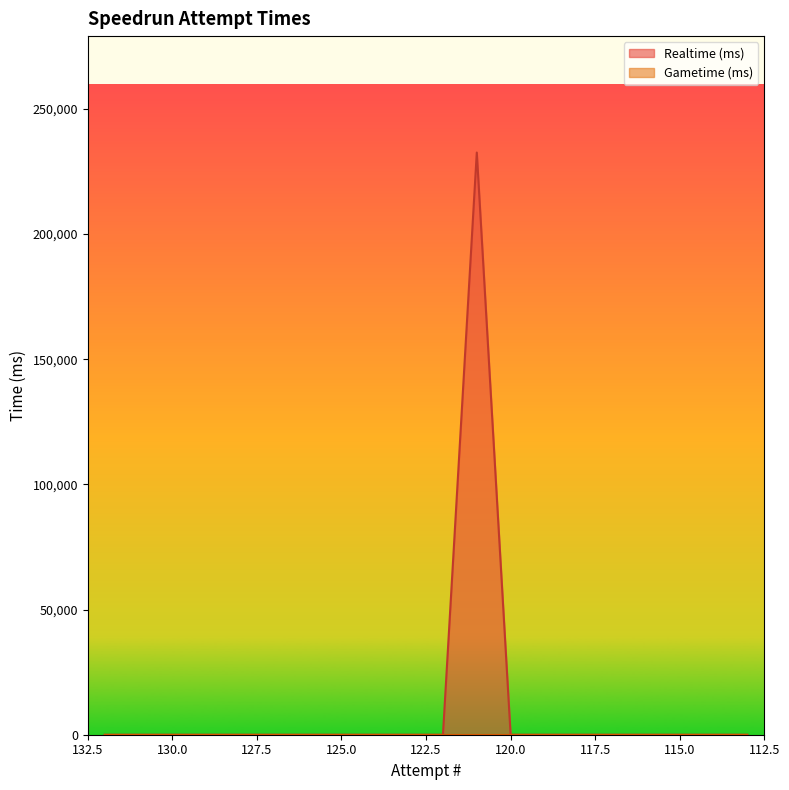

List the labels in order of value, smallest first.

132, 131, 130, 129, 128, 127, 126, 125, 124, 123, 122, 120, 119, 118, 117, 116, 115, 114, 113, 121